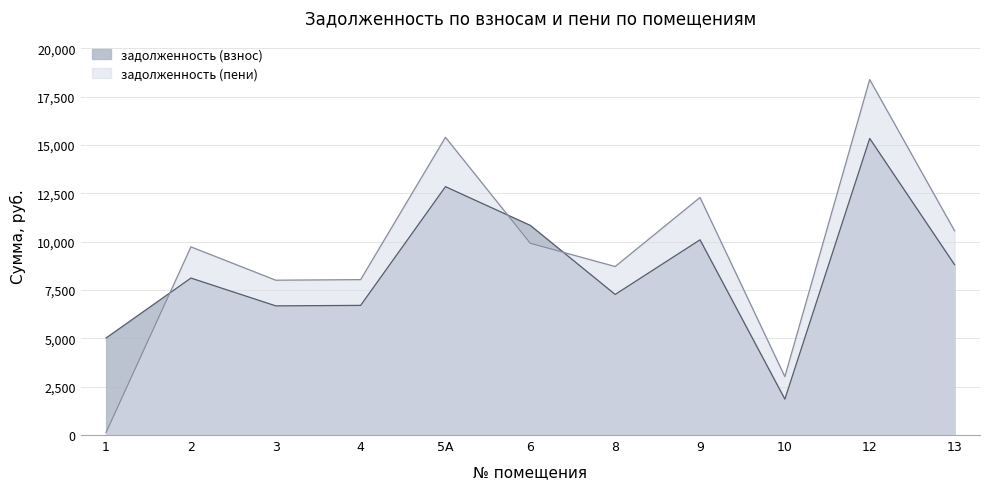

Reading right to left, extract all data points from this chart.

задолженность (взнос): 13=8808.2	12=15331.0	10=1855.0	9=10092.2	8=7267.4	6=10837.0	5А=12840.0	4=6702.5	3=6676.8	2=8114.9	1=5019.1
задолженность (пени): 13=10558.6	12=18377.5	10=3018.6	9=12282.4	8=8711.6	6=9912.1	5А=15391.5	4=8034.4	3=8003.6	2=9727.4	1=130.6